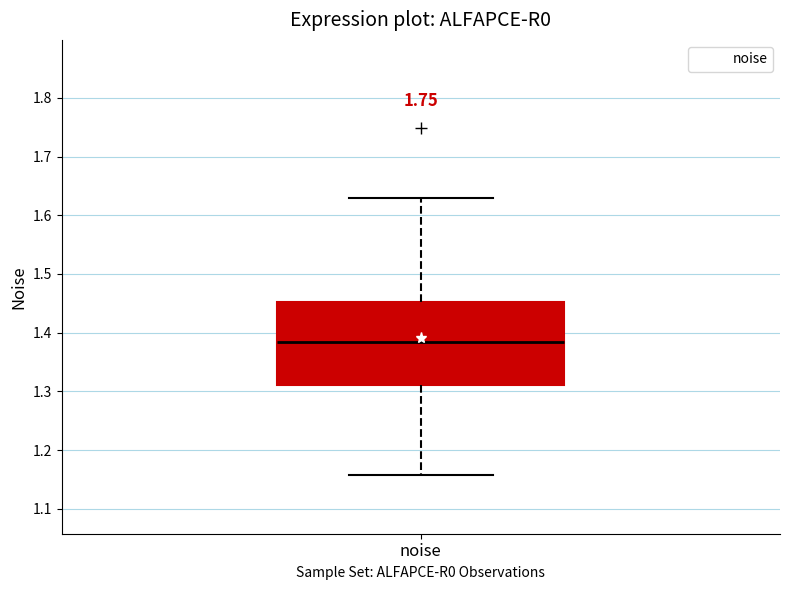

Read this box plot against the y-axis: the position of the median line, the range covered by the box, and the ends of both whiskers. The values are not printed on the chart, so give them approximately, as read against the axis.

median 1.38, box 1.31 to 1.45, whiskers 1.16 to 1.63